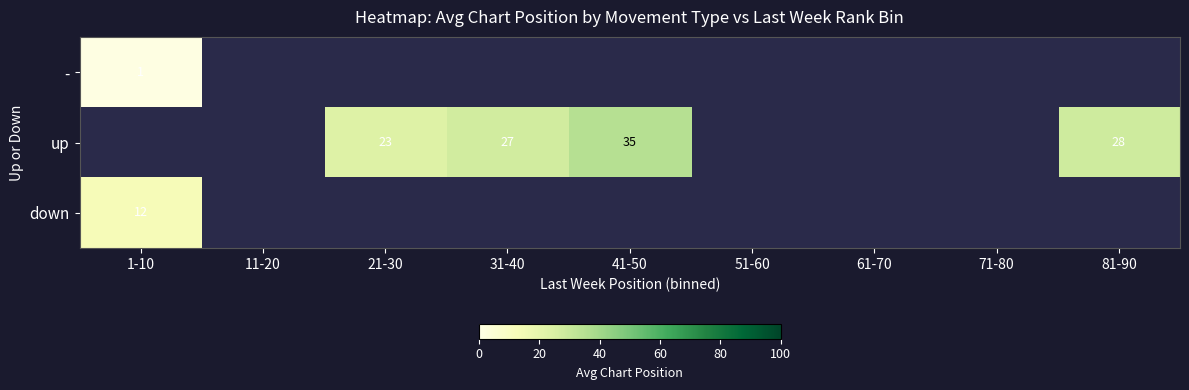

Between 51-60 and 81-90, which is larger?

81-90